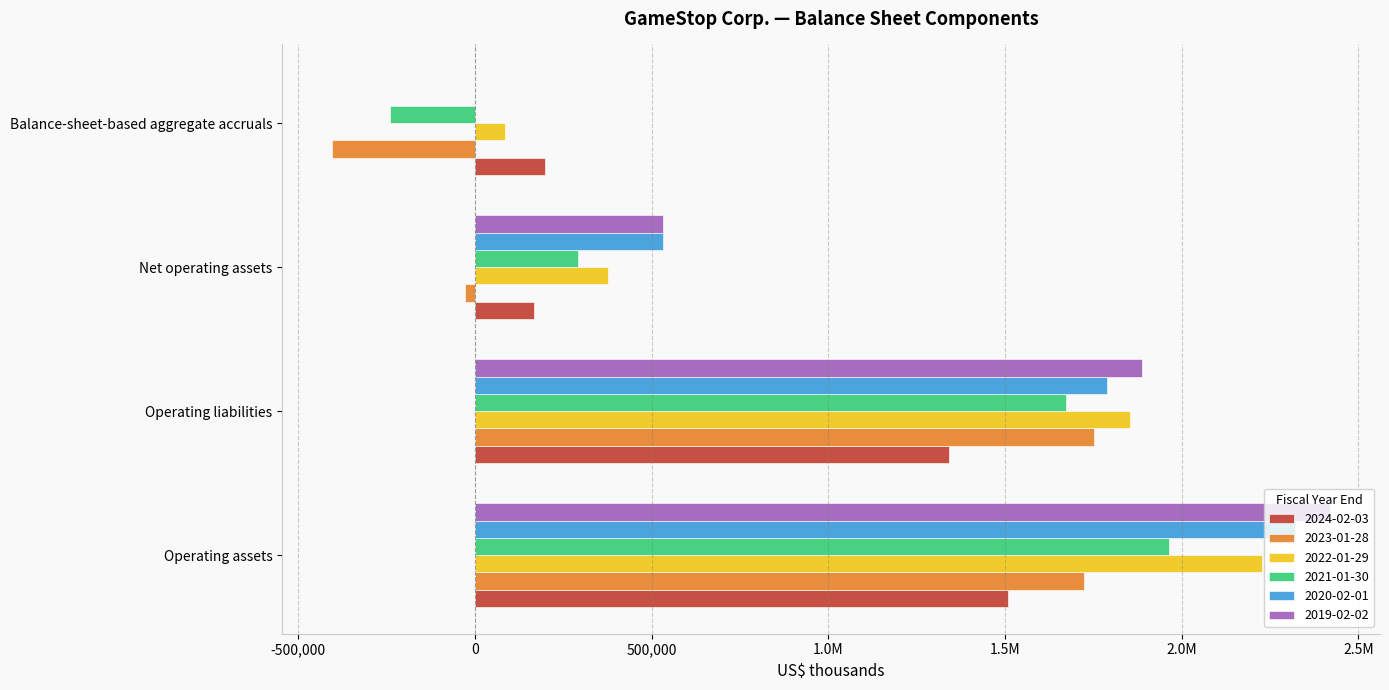

What position from the left is Net operating assets?

3